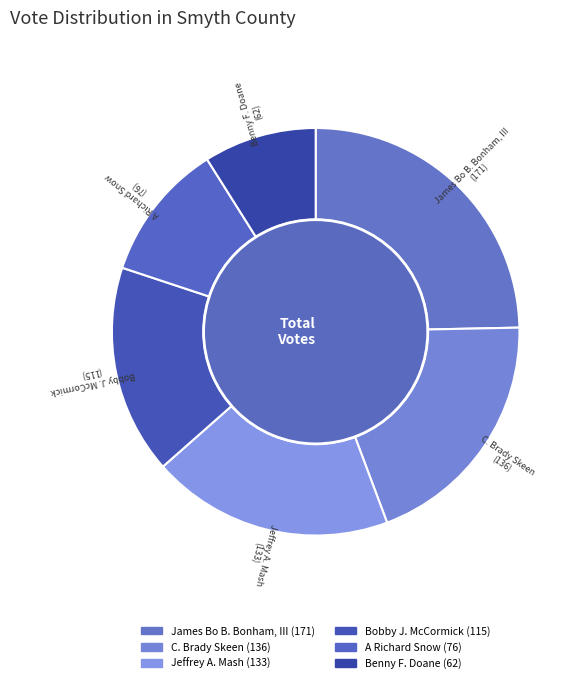

What is the change in value from Jeffrey A. Mash to A Richard Snow?

-57